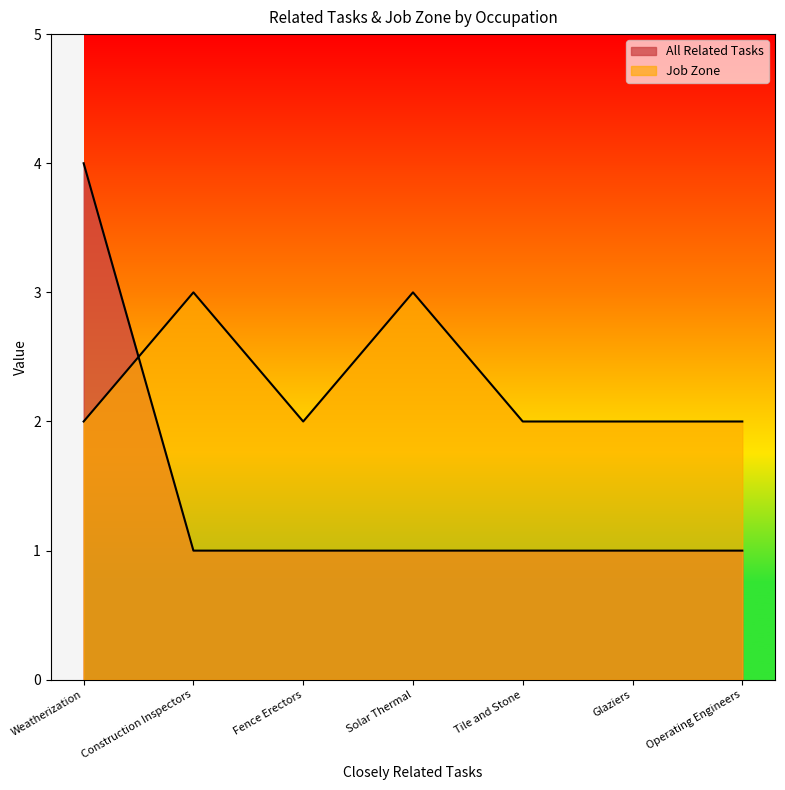

Reading right to left, what are all the values shown in this chart?

All Related Tasks: Operating Engineers=1	Glaziers=1	Tile and Stone=1	Solar Thermal=1	Fence Erectors=1	Construction Inspectors=1	Weatherization=4
Job Zone: Operating Engineers=2	Glaziers=2	Tile and Stone=2	Solar Thermal=3	Fence Erectors=2	Construction Inspectors=3	Weatherization=2